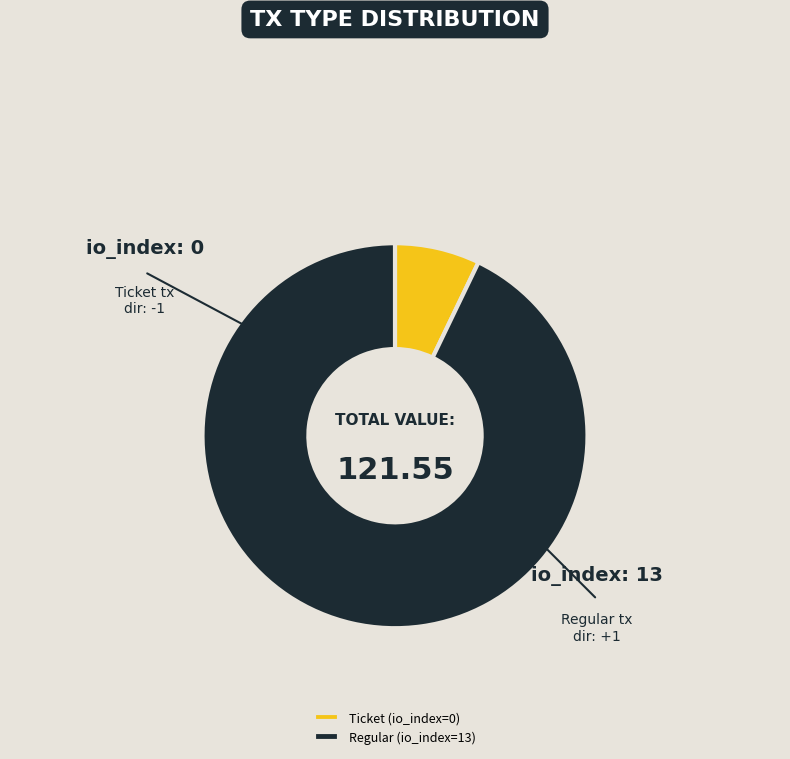

Combined, do Regular (io_index=13) and Ticket (io_index=0) account for over 50%?

Yes